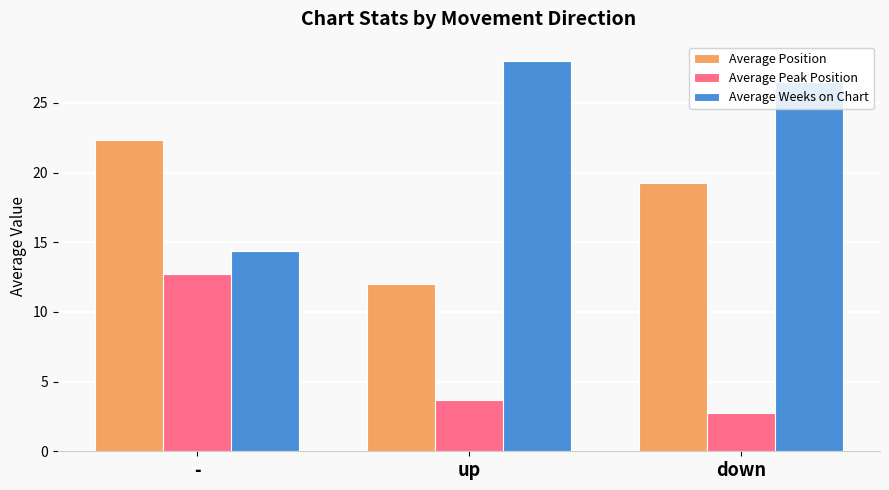

What is the label of the 2nd bar from the right?

up